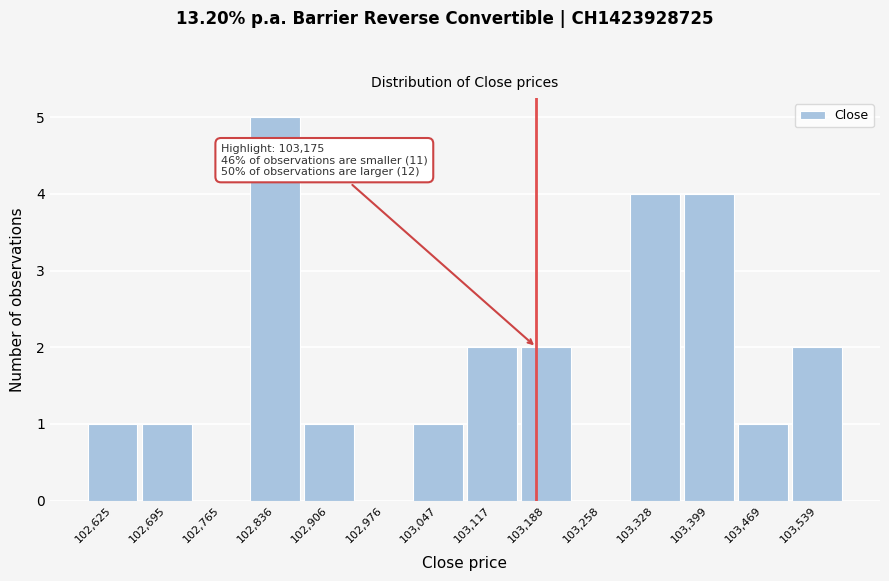

Over which range of the x-axis is the bar tallest?

102800 to 102870